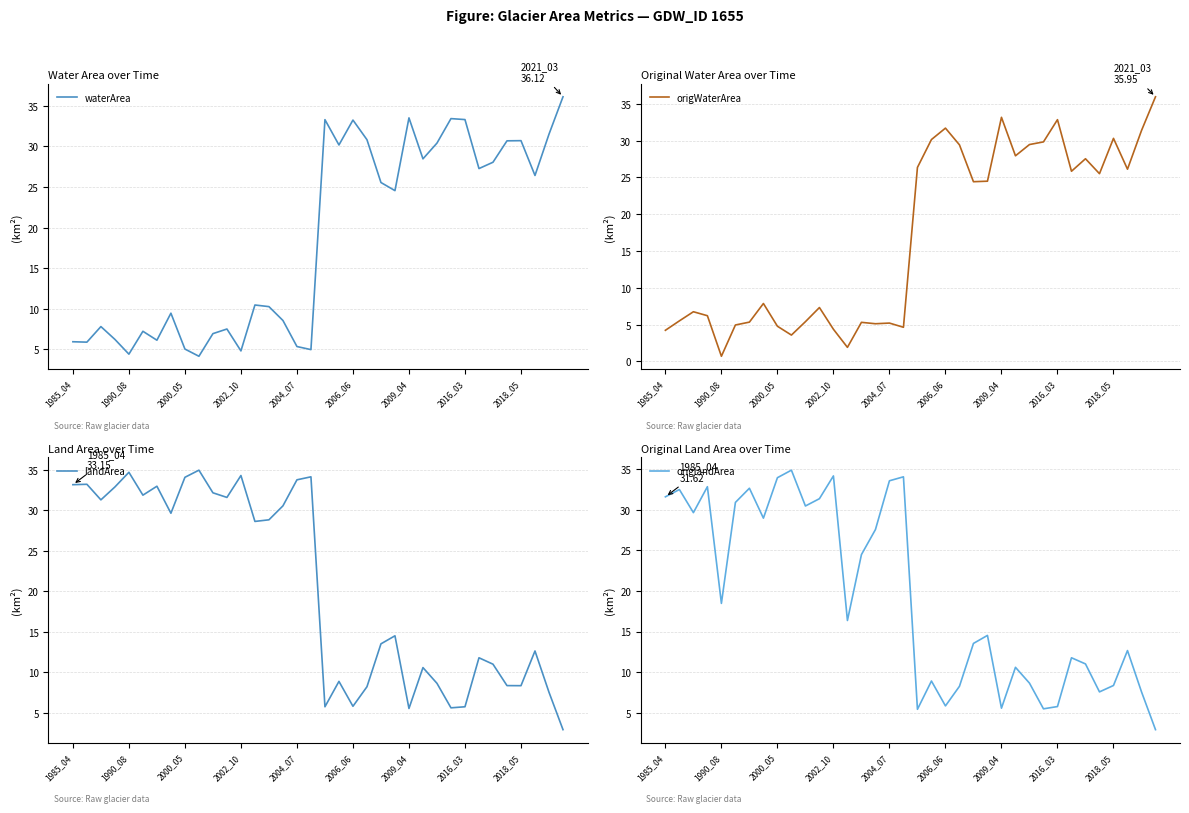

True or false: origWaterArea has a value of 27.9 at 25.

True